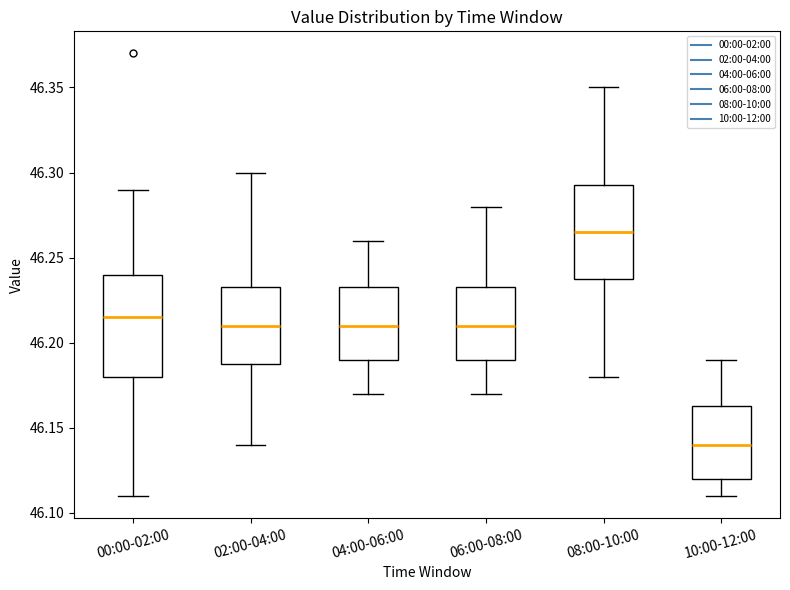

Where does the upper whisker of the box for 04:00-06:00 end on the y-axis? The values are not printed on the chart, so give them approximately, as read against the axis.

46.260